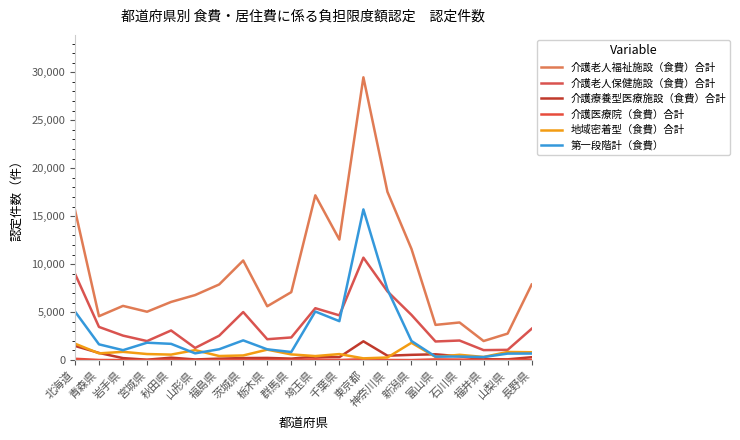

Which series has the largest range (max minus min)?

介護老人福祉施設（食費）合計